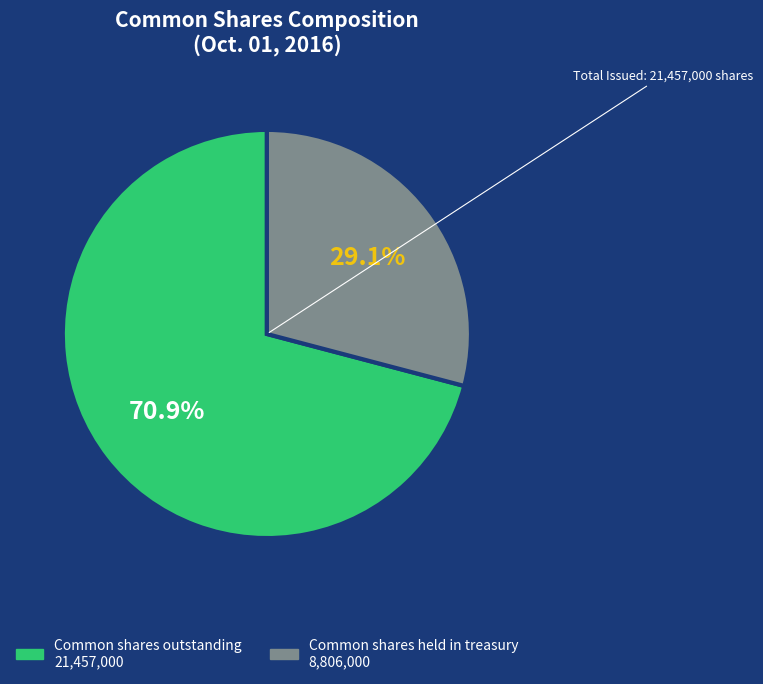

Approximately how many times larger is the value at Common shares held in treasury compared to Common shares outstanding?

0.4